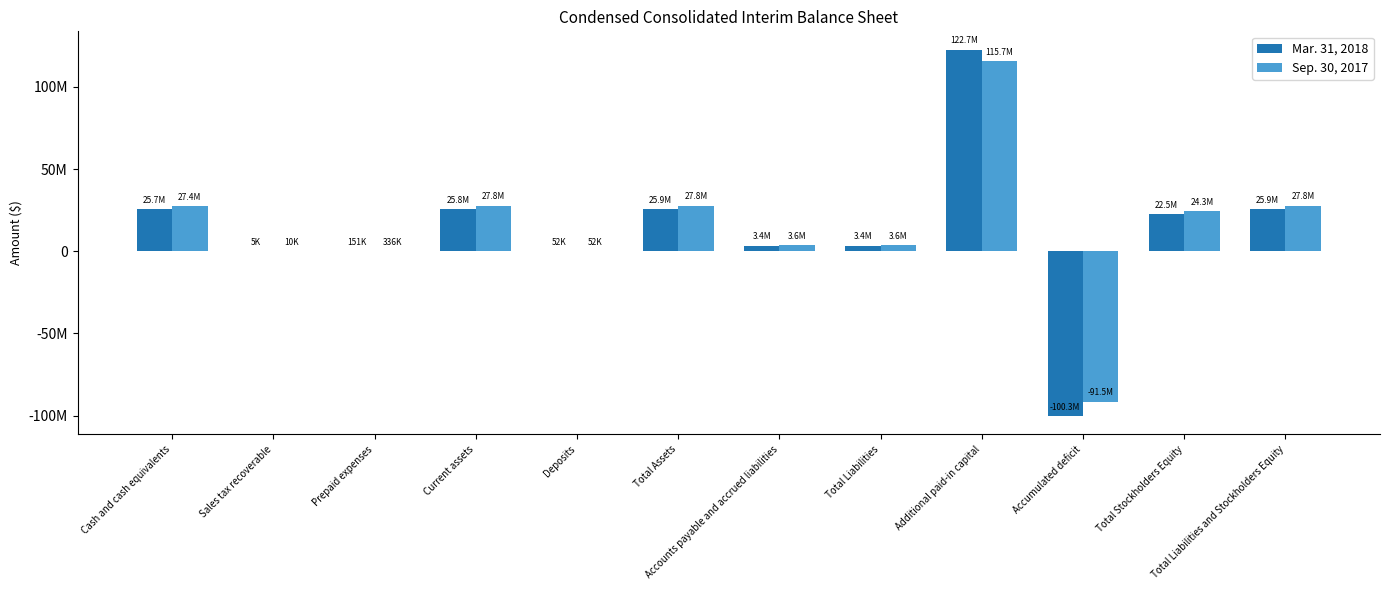

Where is Sep. 30, 2017 nearest to the value 12105331?

Accounts payable and accrued liabilities